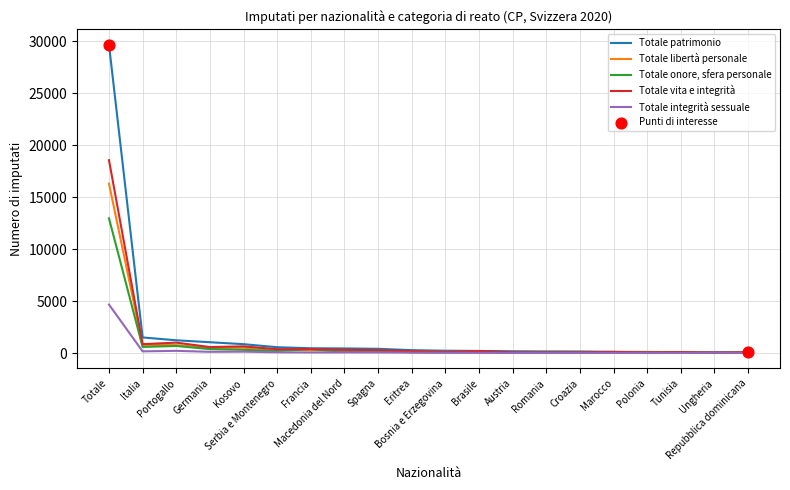

At how many categories does at least one series exceed 29543?

1